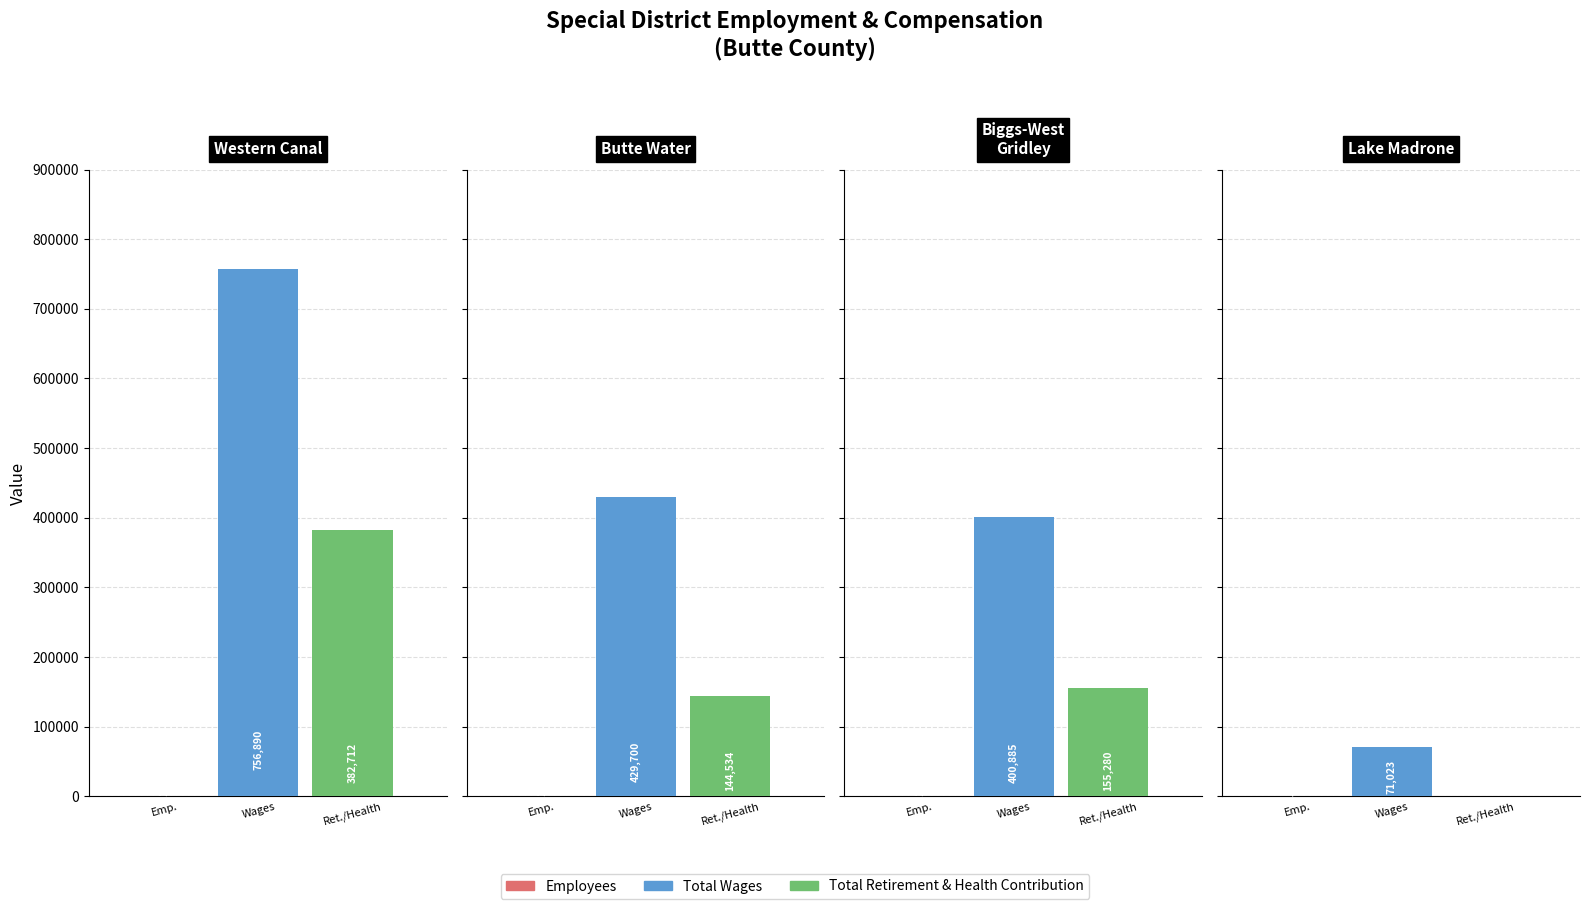

At which label does Total Wages first exceed 429700?

Western Canal Water District